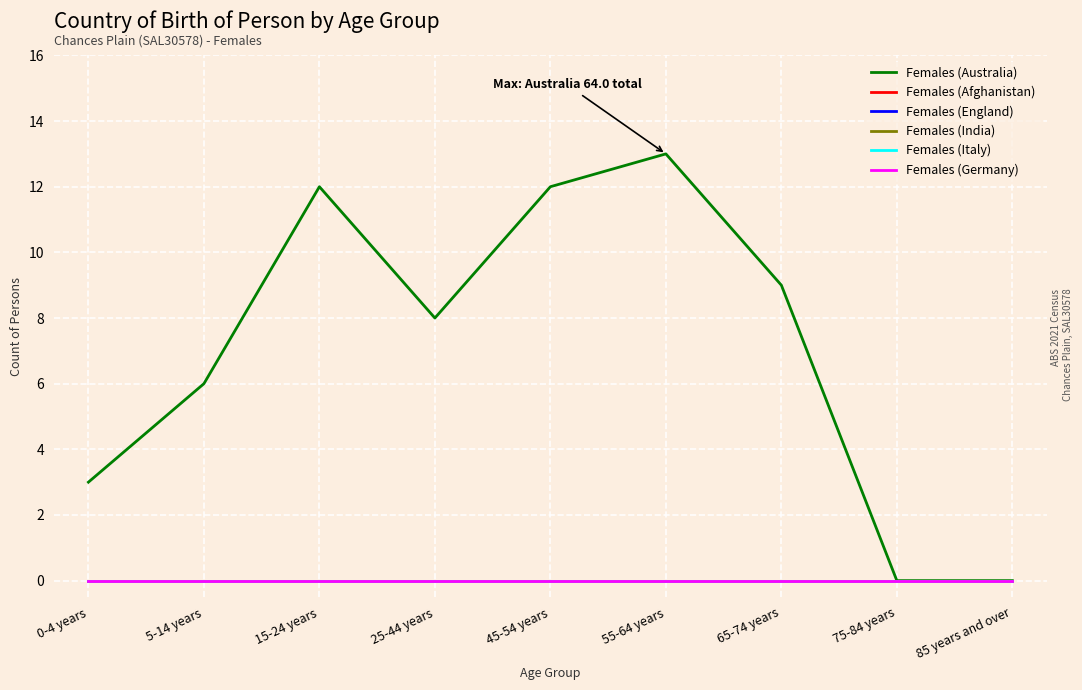

Is this an area chart (filled region under the line)?

No